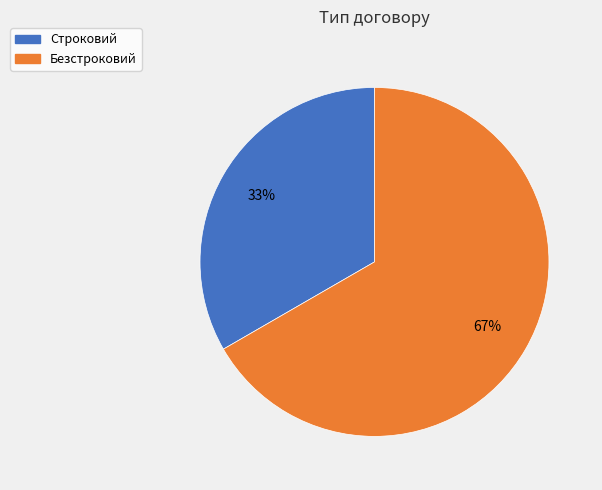

True or false: Безстроковий accounts for 67% of the total.

True